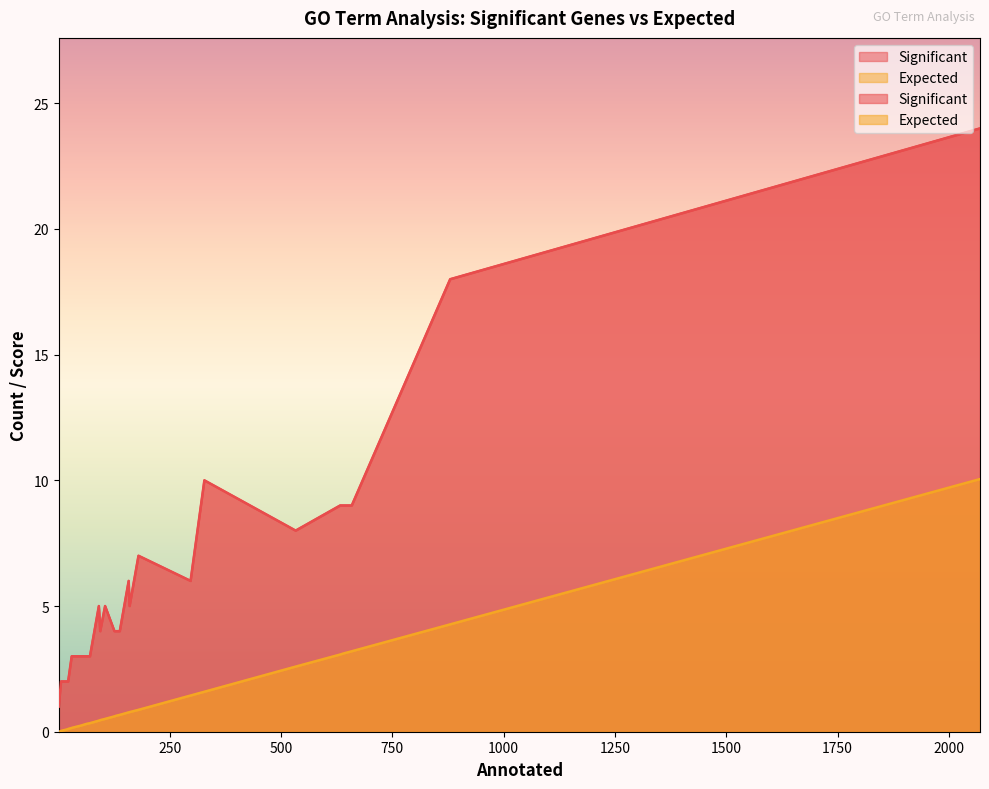

List the labels in order of Expected value, smallest first.

1, 6, 6, 10, 12, 12, 13, 14, 14, 15, 15, 15, 21, 21, 22, 30, 31, 32, 34, 43, 50, 63, 71, 91, 94, 105, 126, 129, 138, 158, 160, 180, 297, 328, 533, 633, 640, 659, 880, 2070